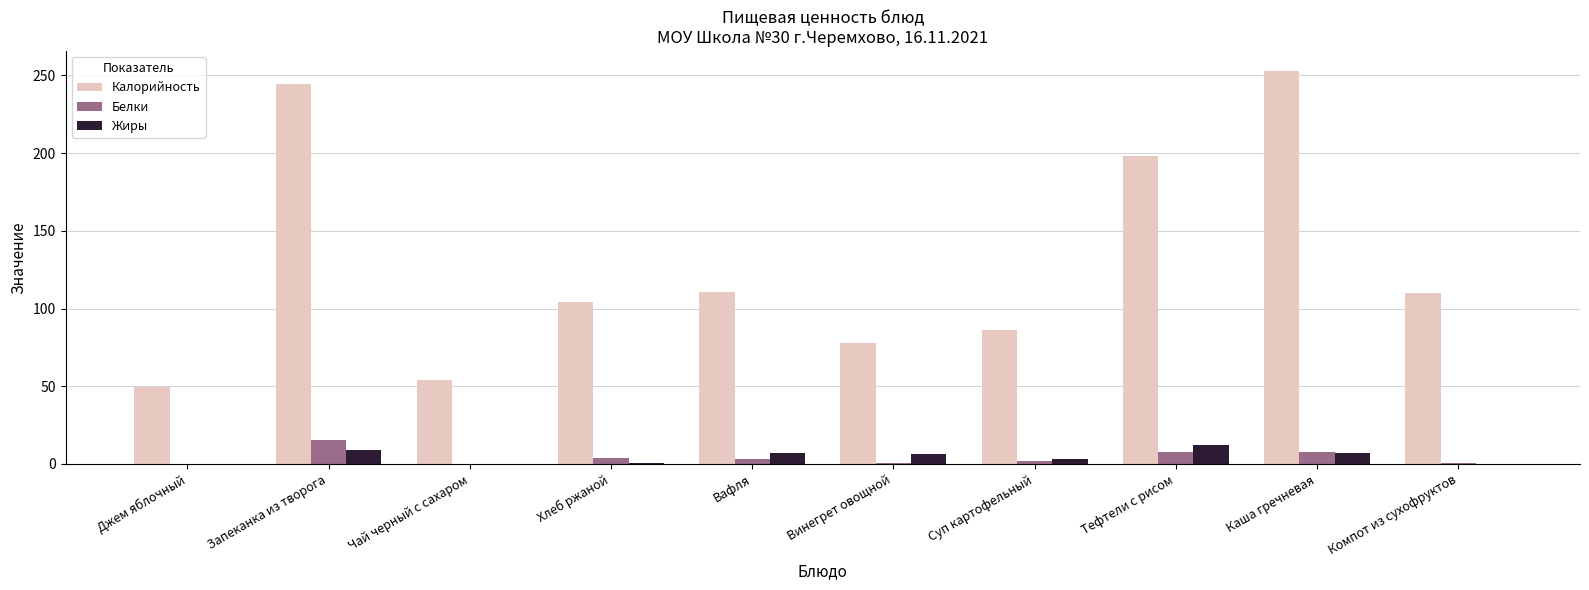

Between Хлеб ржаной and Каша гречневая, which series saw the biggest shift?

Калорийность